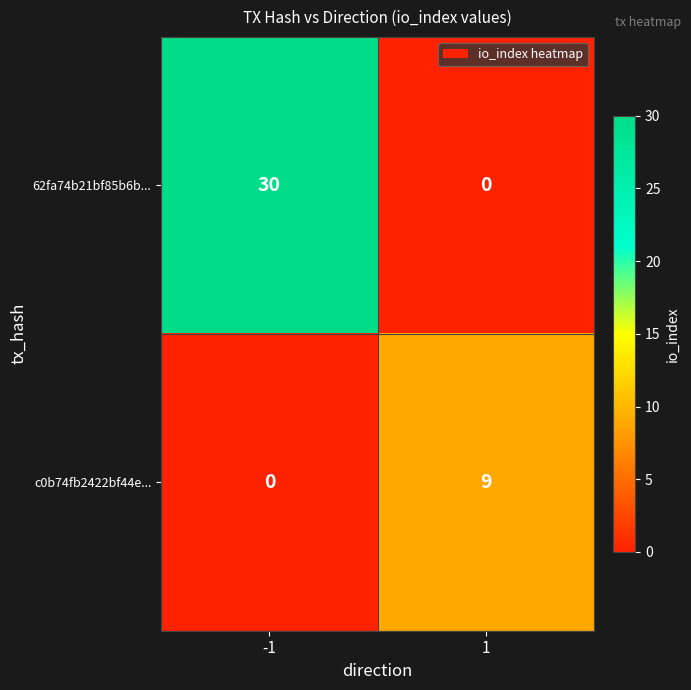

Reading right to left, what are all the values shown in this chart?

62fa74b21bf85b6b...: 0	30
c0b74fb2422bf44e...: 9	0